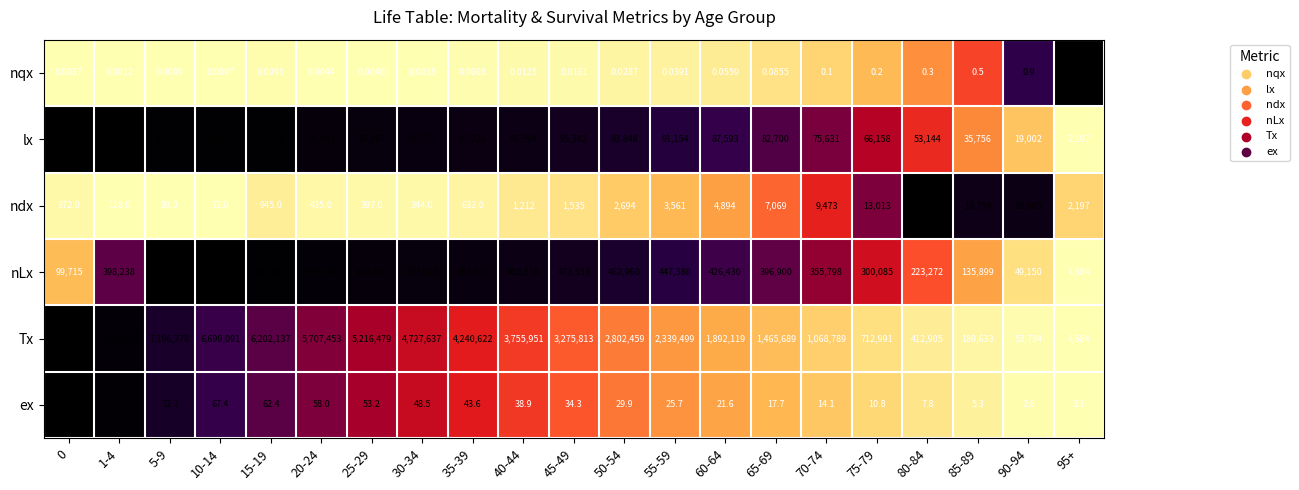

Which series has the largest range (max minus min)?

Tx